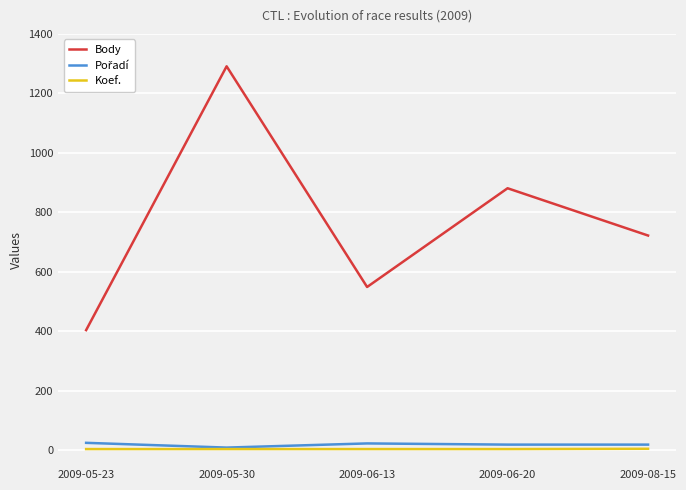

Count the number of data series in this chart.

3